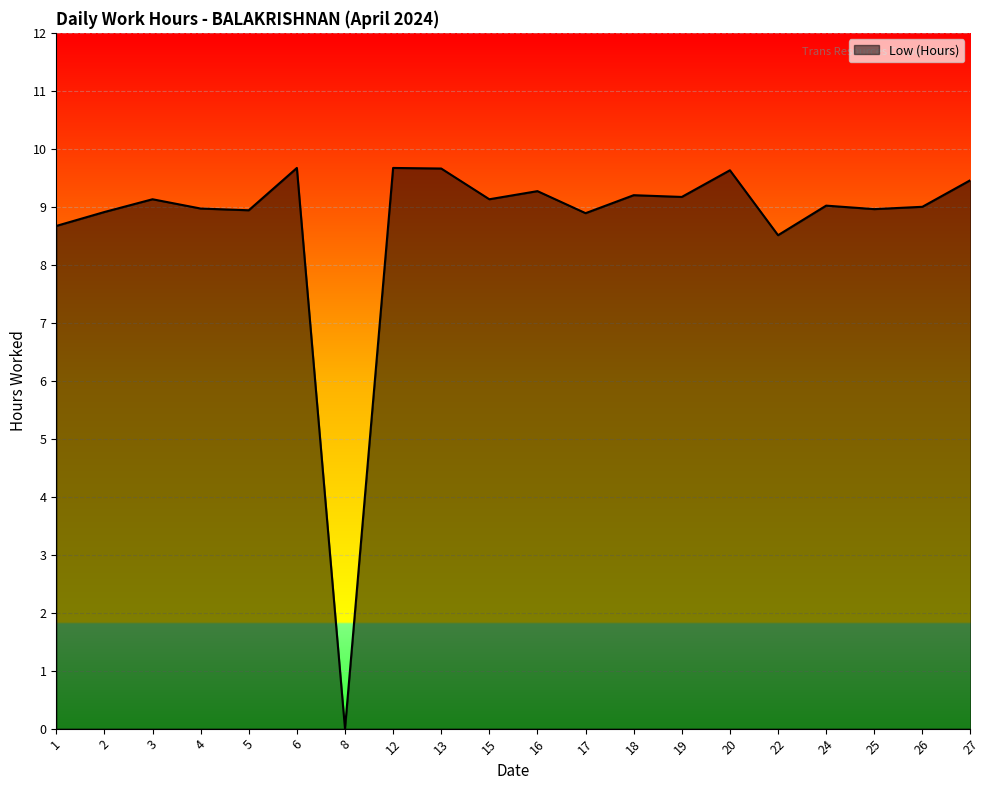

What is the sum of the values at 26 and 16?

18.3